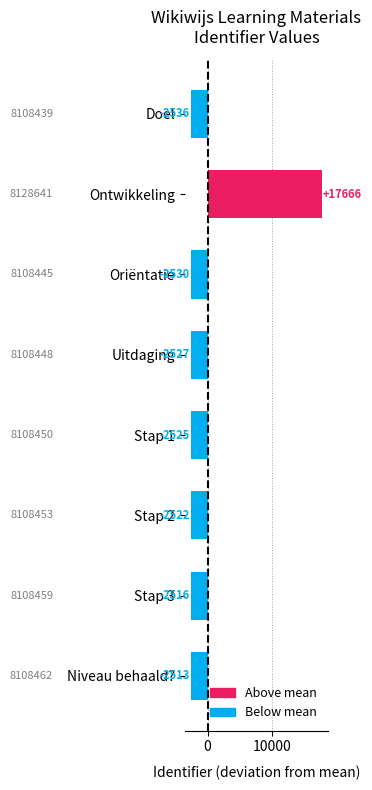

How many distinct data groups are displayed?

1